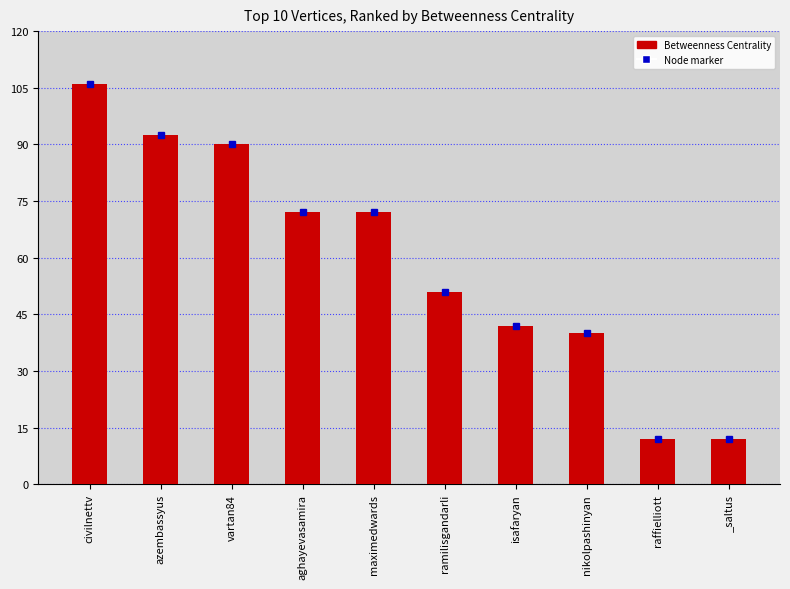

What position from the right is raffielliott?

2